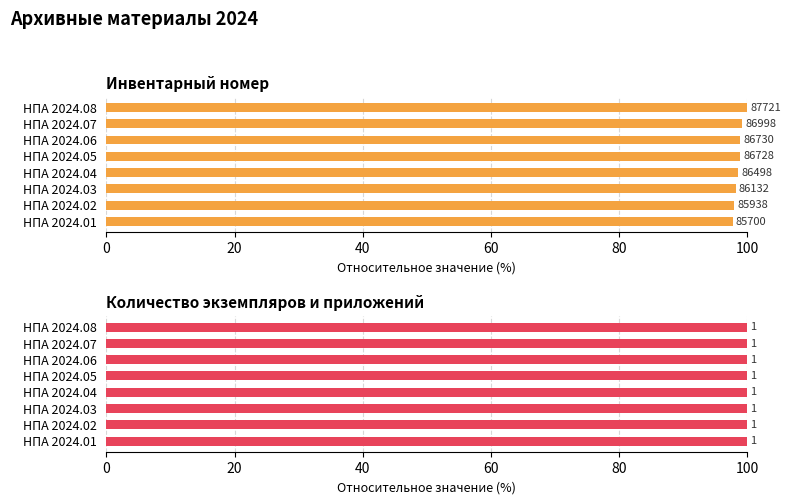

What position from the right is 0?

8